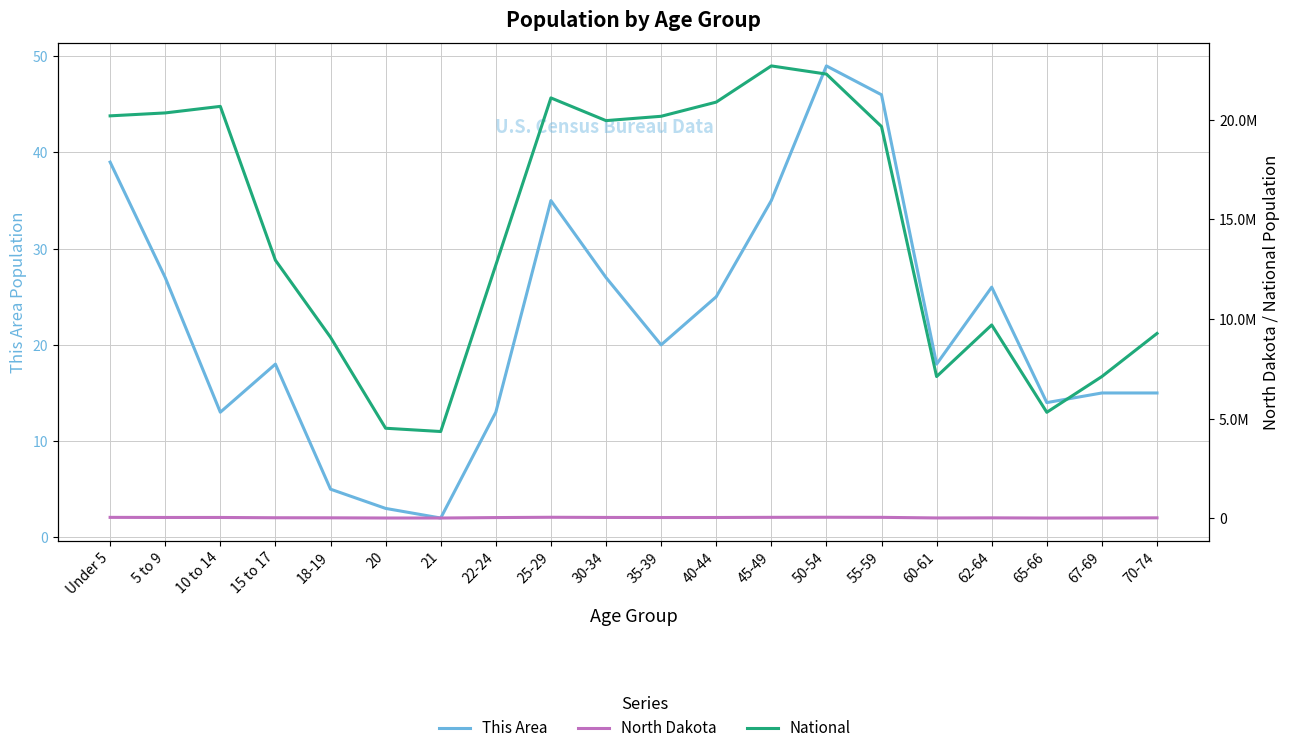

At how many categories does at least one series exceed 11179880?

12